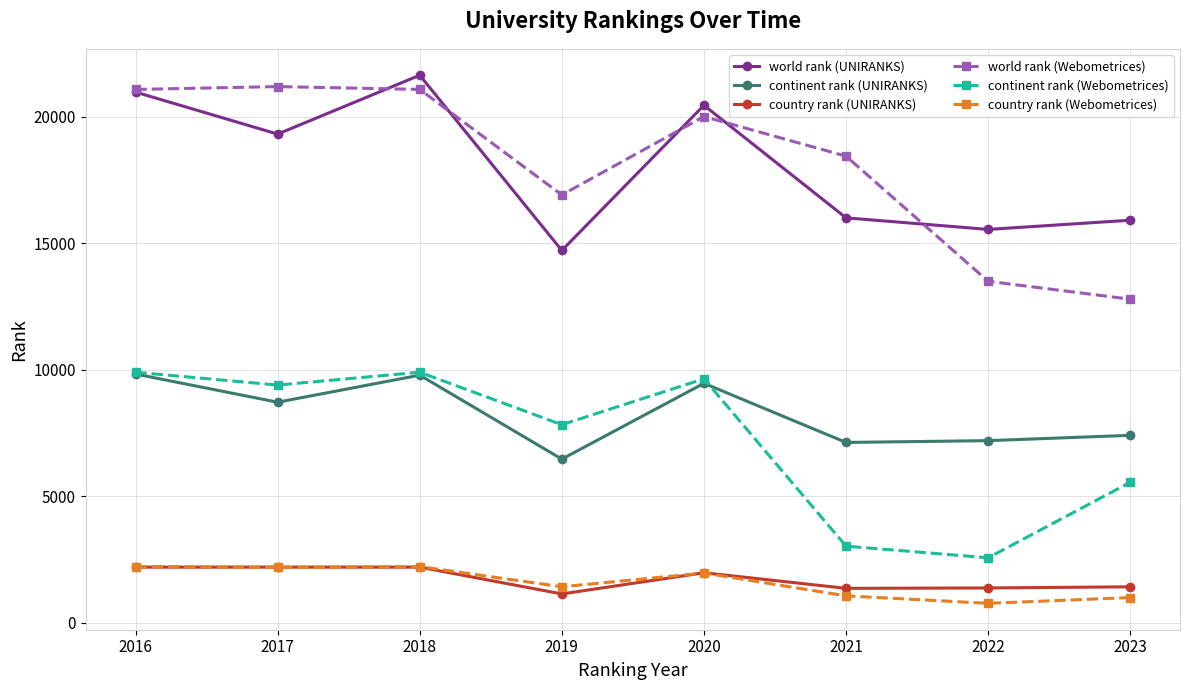

What is the average value of the continent rank (UNIRANKS) series?

8252